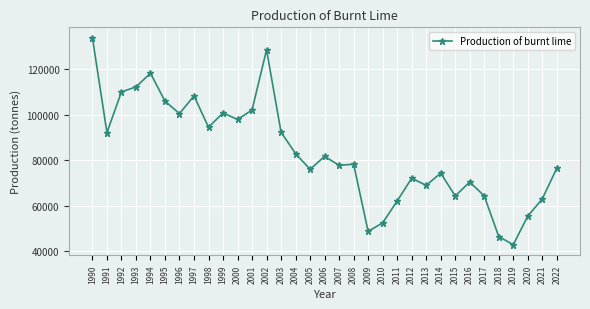

Which has a higher value, 1999 or 2022?

1999